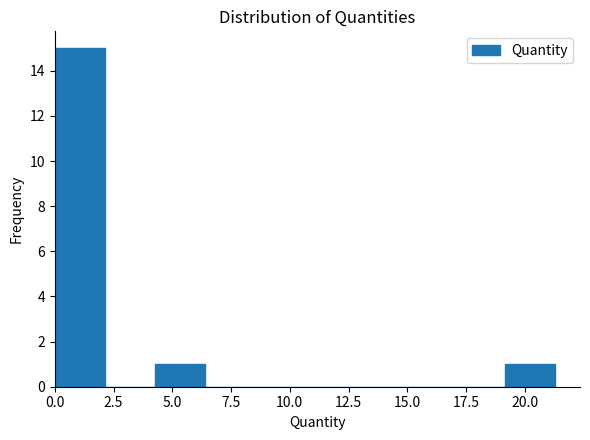

Over which range of the x-axis is the bar tallest?

0.0 to 2.0